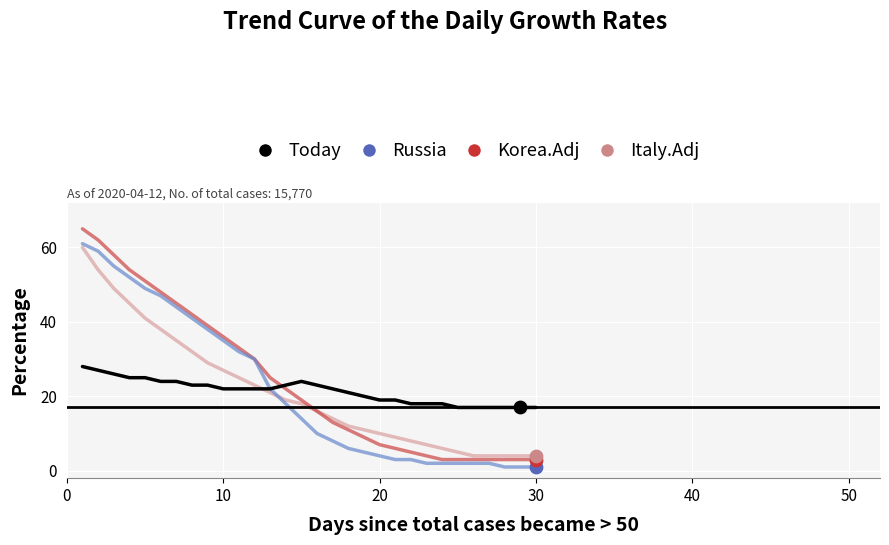

Which series has the widest spread of values?

Korea.Adj